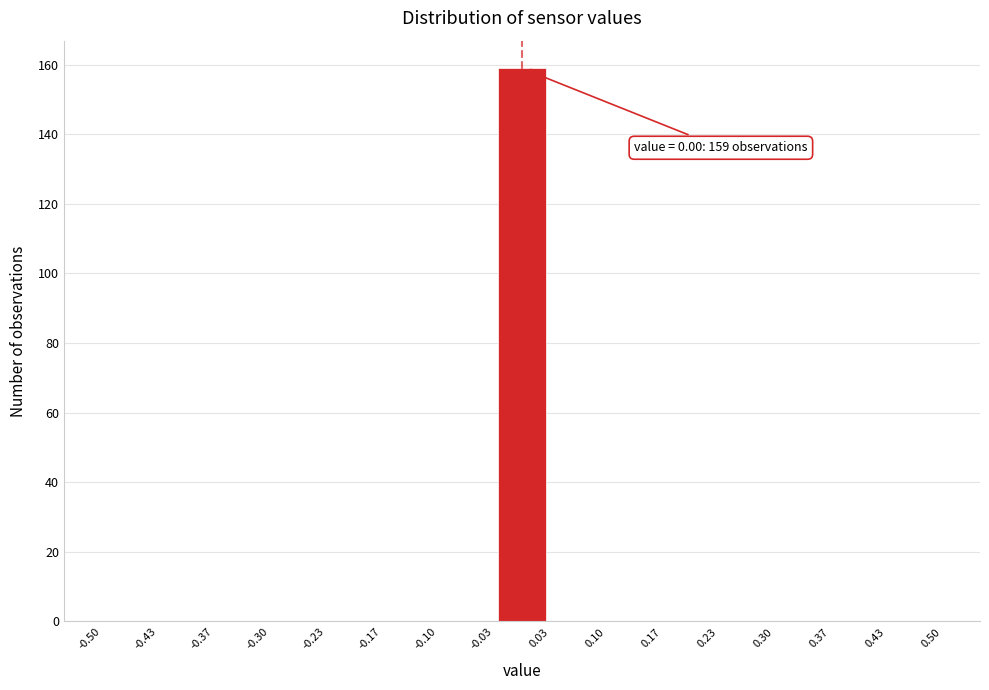

Over which range of the x-axis is the bar tallest?

-0.03 to 0.03